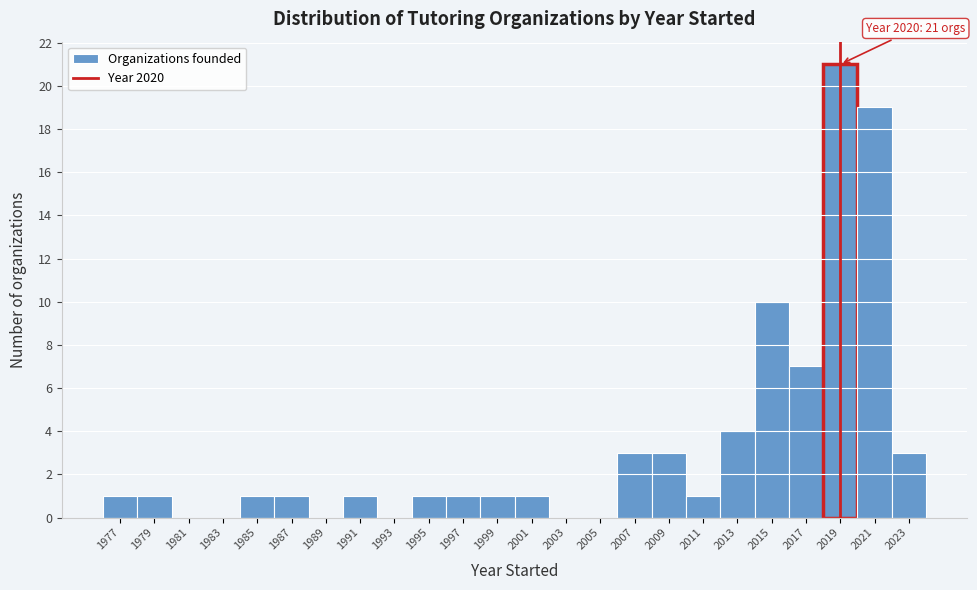

Reading left to right, transcribe all the data shown in this chart.

1977=1	1979=1	1981=0	1983=0	1985=1	1987=1	1989=0	1991=1	1993=0	1995=1	1997=1	1999=1	2001=1	2003=0	2005=0	2007=3	2009=3	2011=1	2013=4	2015=10	2017=7	2019=21	2021=19	2023=3